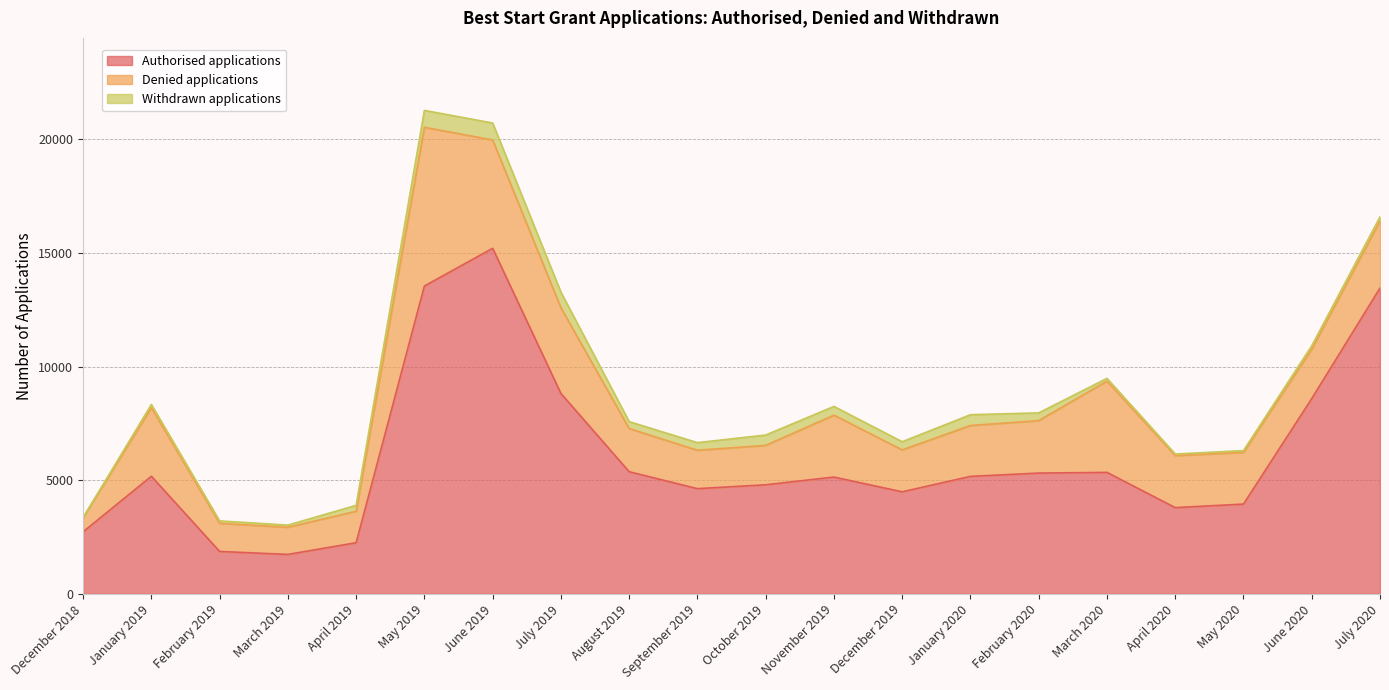

Between September 2019 and May 2020, which series saw the biggest shift?

Authorised applications